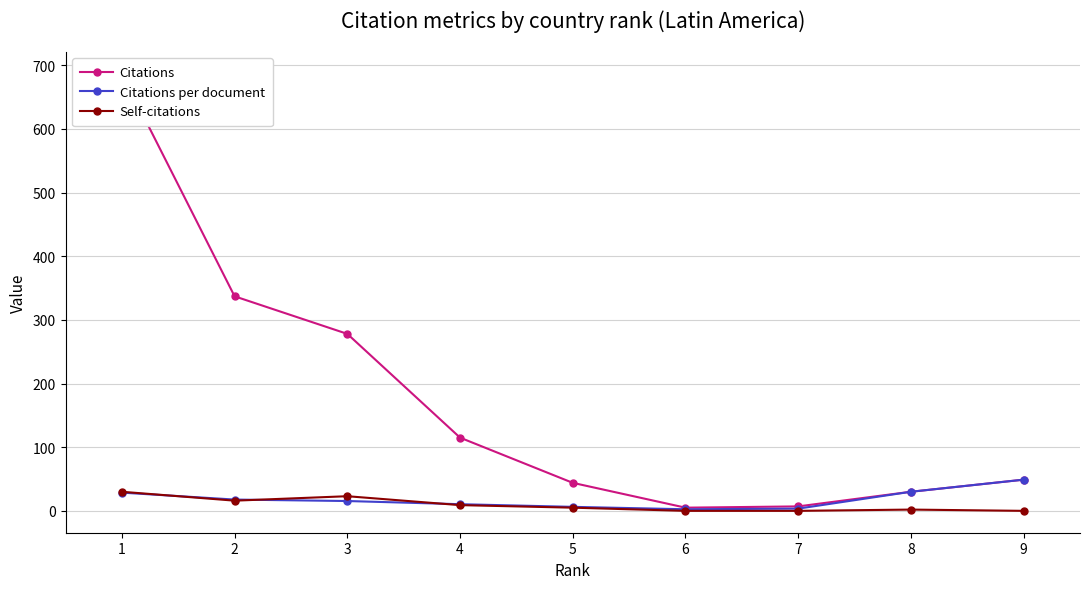

Is the value of Self-citations at 1 greater than the value of Citations per document at 4?

Yes